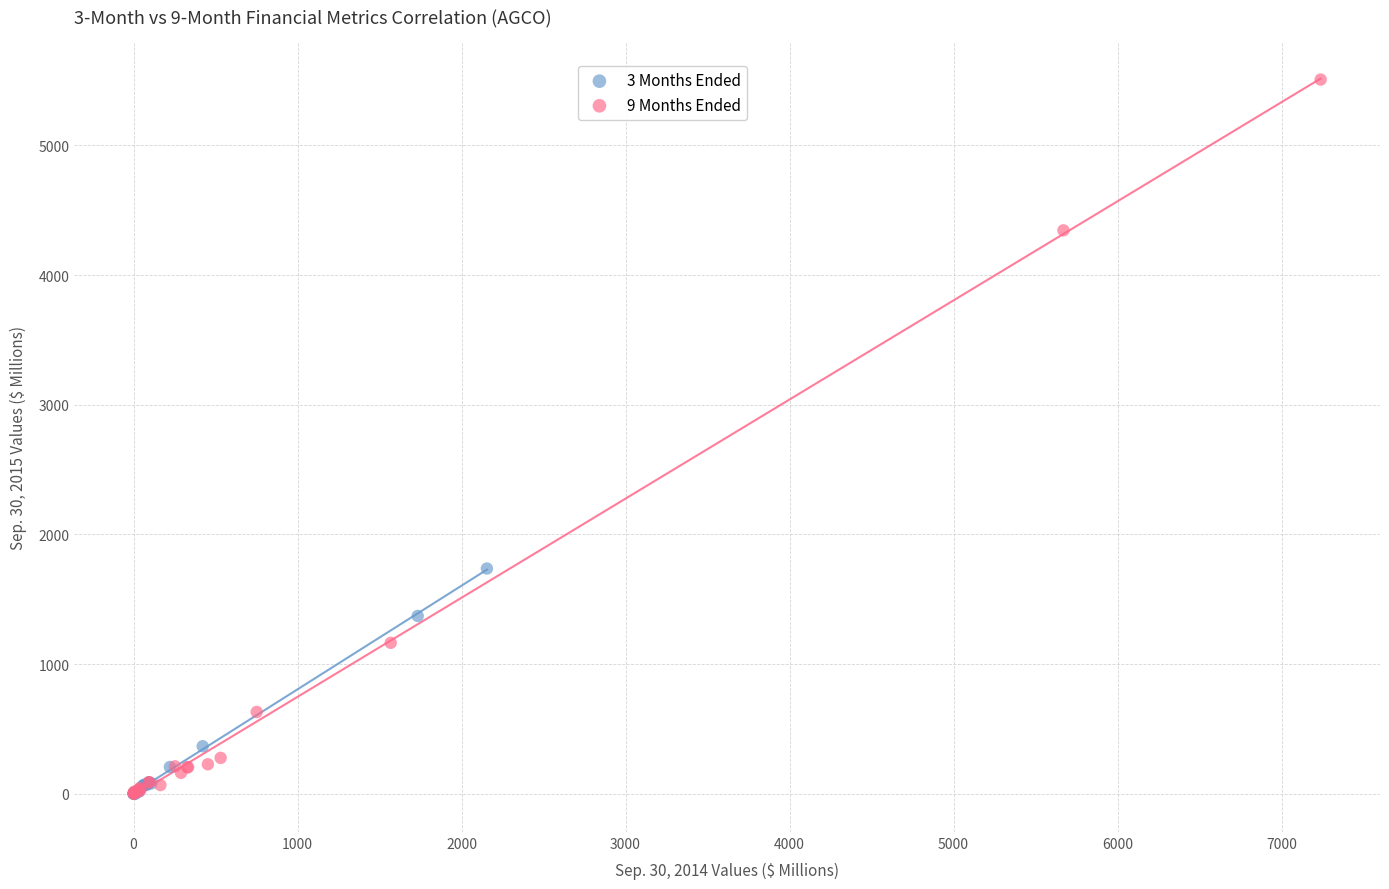

Which series has the widest spread of Y values?

9 Months Ended